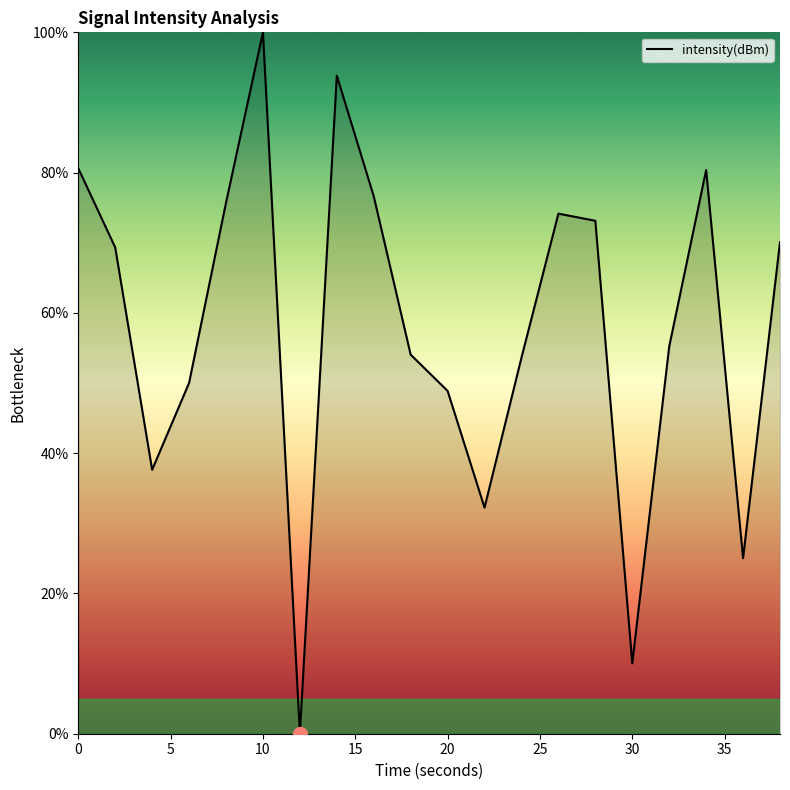

What is the difference between the maximum and minimum values?

100.0